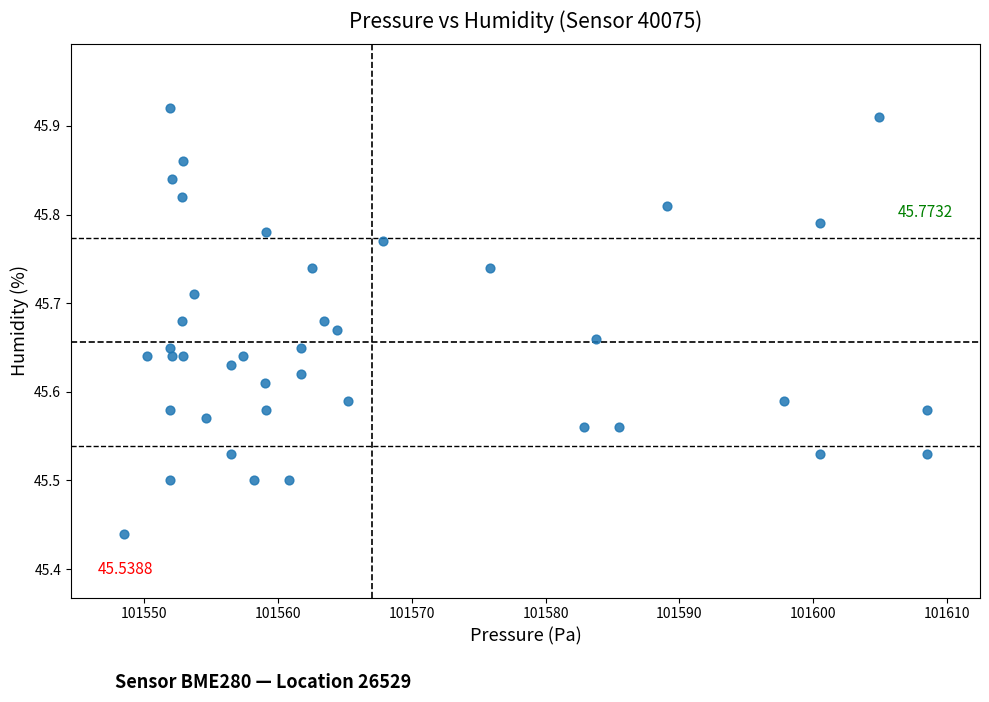

What is the range of Y values (max minus min)?

0.5